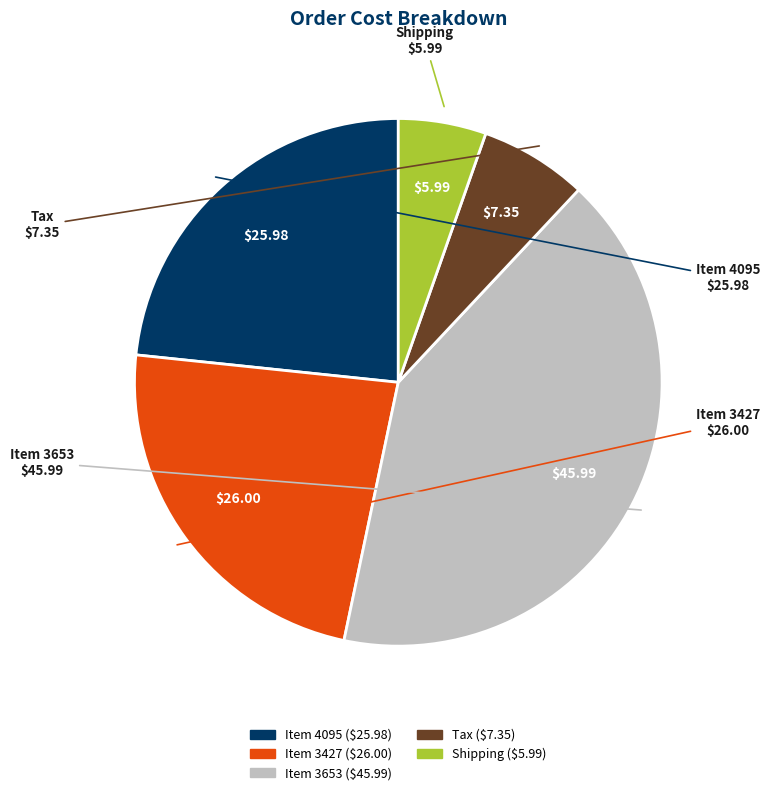

Is there a majority slice in this chart?

No